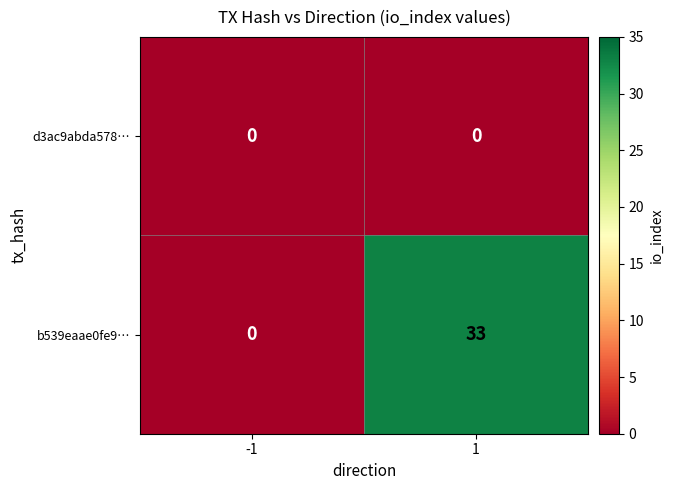

Reading left to right, what are all the values shown in this chart?

d3ac9abda578…: -1=0	1=0
b539eaae0fe9…: -1=0	1=33